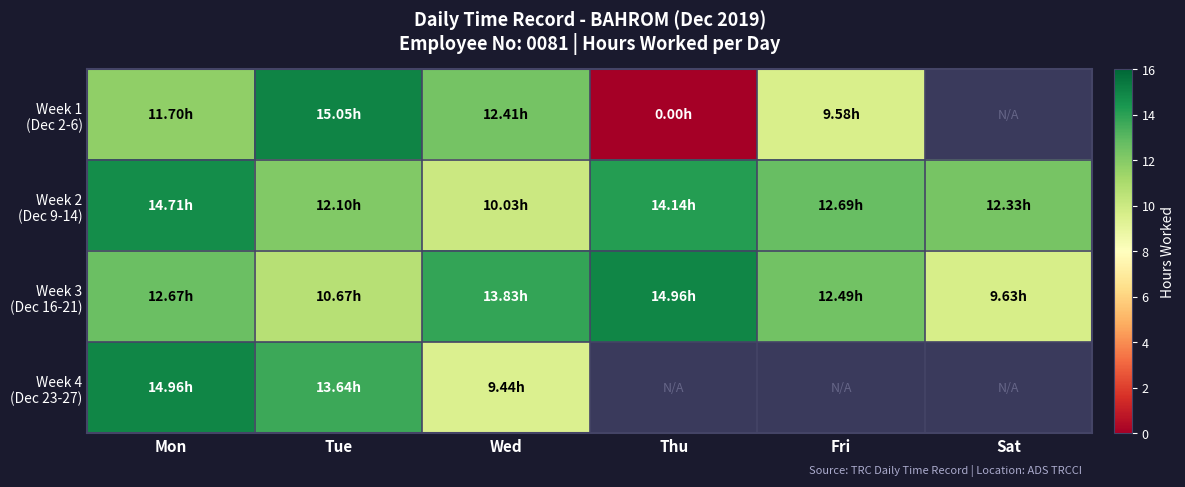

Which label corresponds to the smallest value in the chart?

Thu